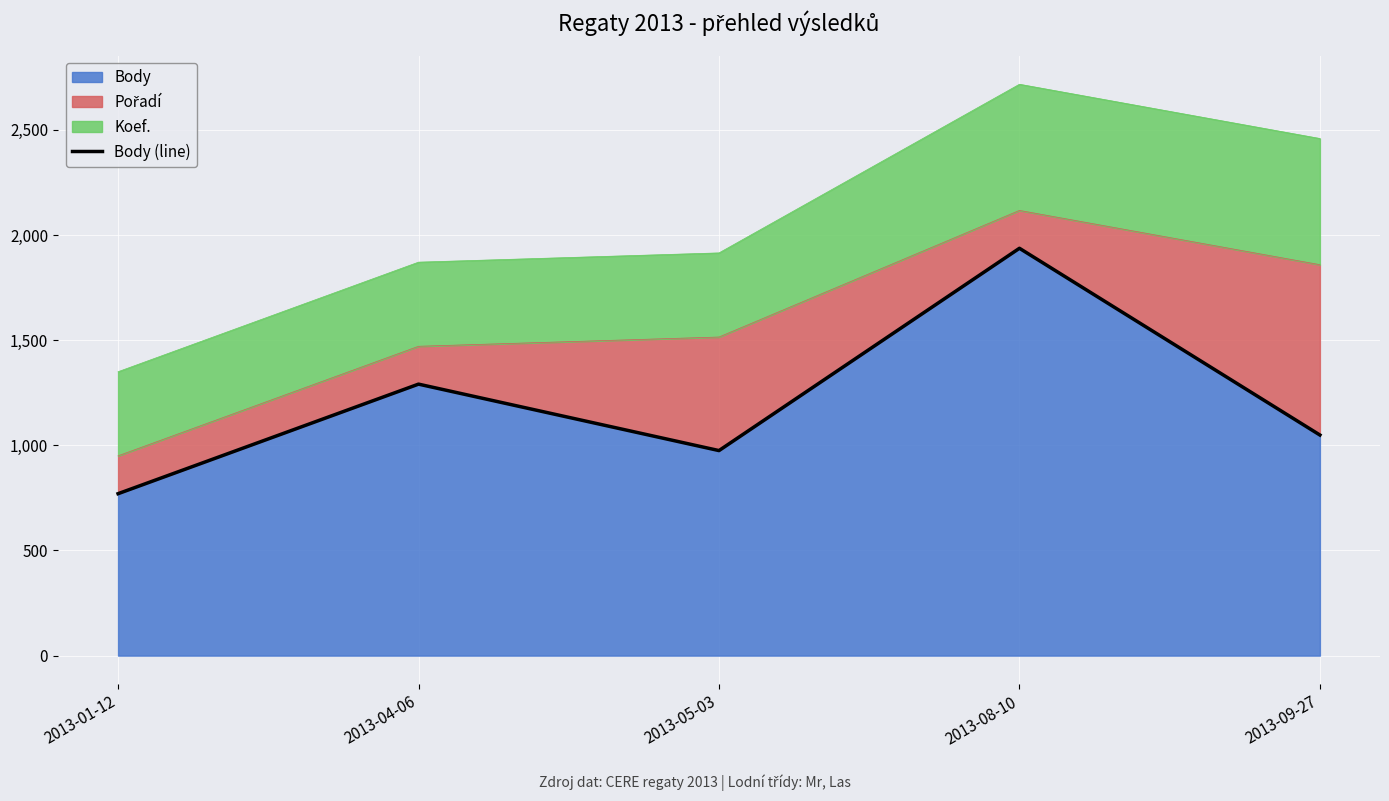

What is the ratio of the value at 2013-09-27 to the value at 2013-08-10?

0.5